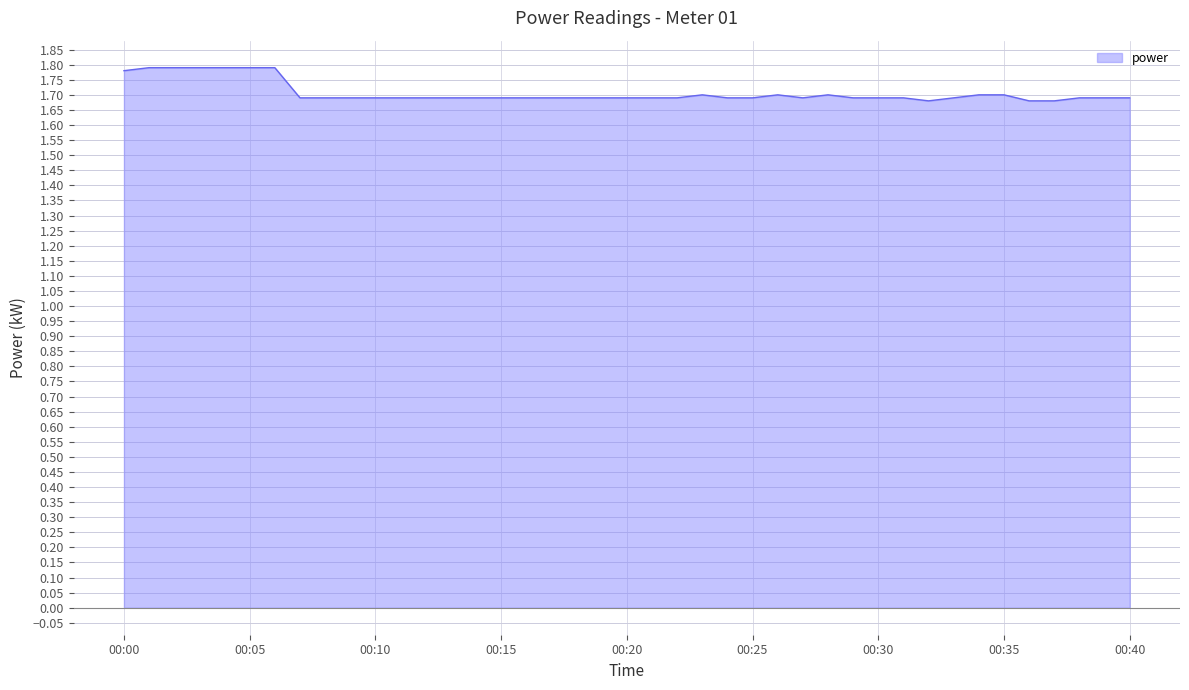

What is the ratio of the value at 00:00 to the value at 00:30?

1.1